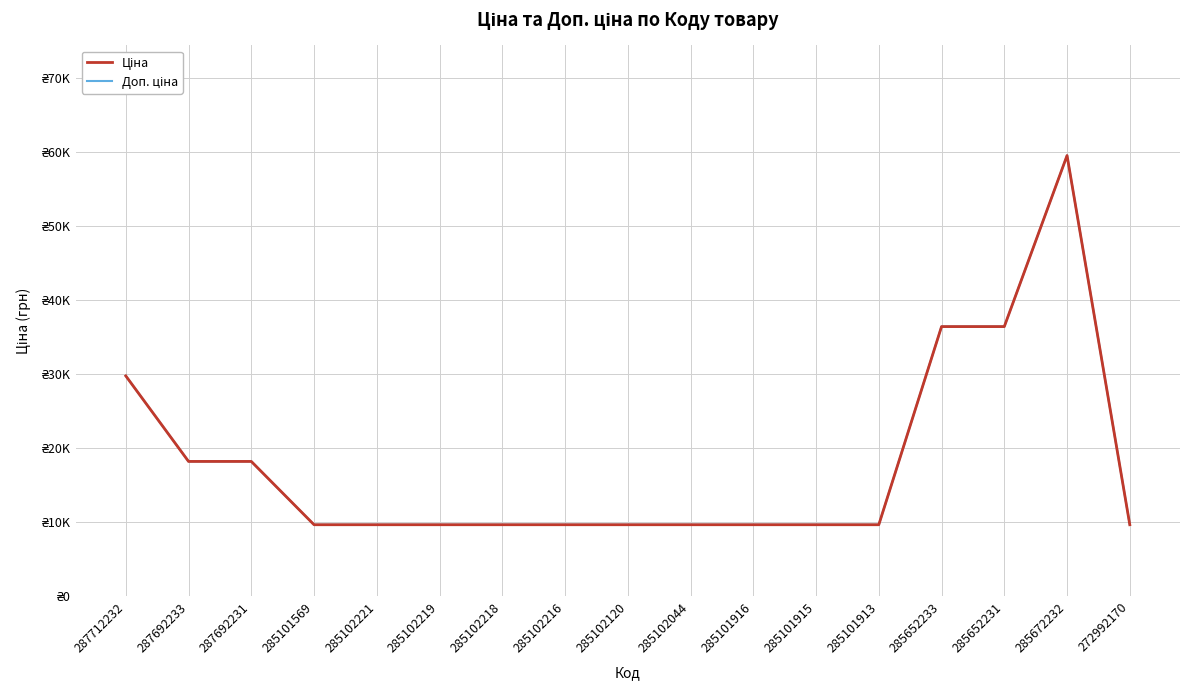

Between 287712232 and 287692233, which series saw the biggest shift?

Ціна